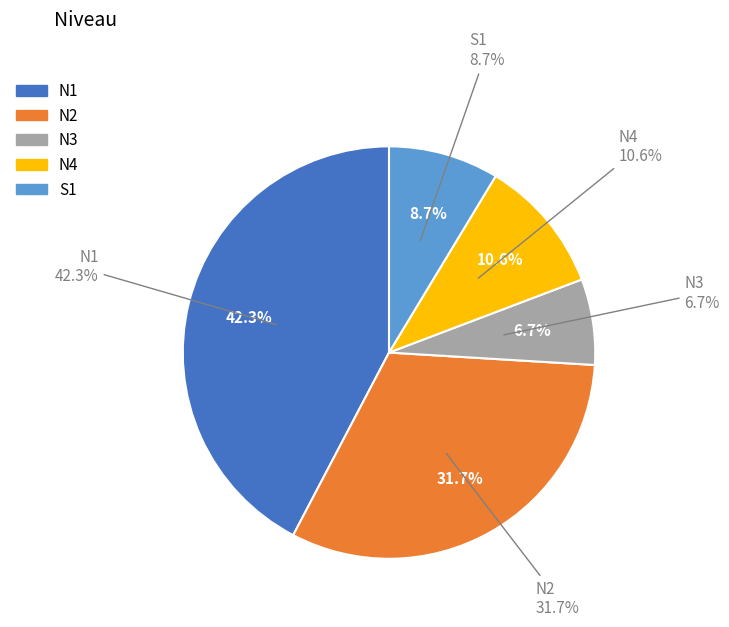

How many slices are in this pie chart?

5